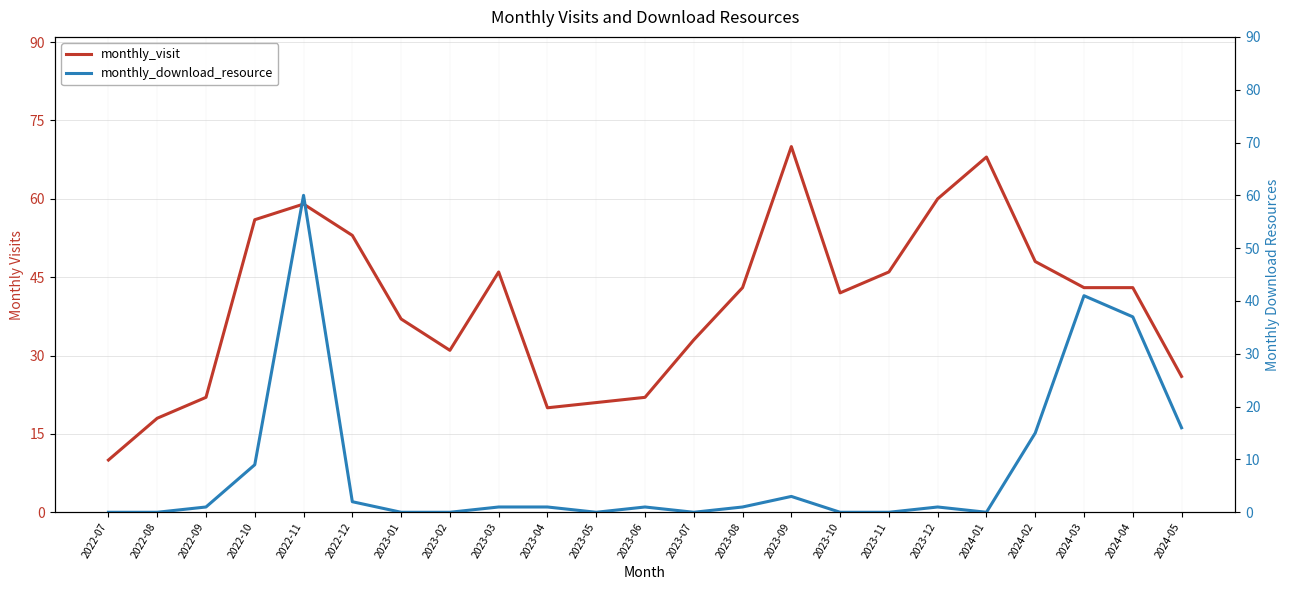

Reading right to left, what are all the values shown in this chart?

monthly_visit: 2024-05=26	2024-04=43	2024-03=43	2024-02=48	2024-01=68	2023-12=60	2023-11=46	2023-10=42	2023-09=70	2023-08=43	2023-07=33	2023-06=22	2023-05=21	2023-04=20	2023-03=46	2023-02=31	2023-01=37	2022-12=53	2022-11=59	2022-10=56	2022-09=22	2022-08=18	2022-07=10
monthly_download_resource: 2024-05=16	2024-04=37	2024-03=41	2024-02=15	2024-01=0	2023-12=1	2023-11=0	2023-10=0	2023-09=3	2023-08=1	2023-07=0	2023-06=1	2023-05=0	2023-04=1	2023-03=1	2023-02=0	2023-01=0	2022-12=2	2022-11=60	2022-10=9	2022-09=1	2022-08=0	2022-07=0